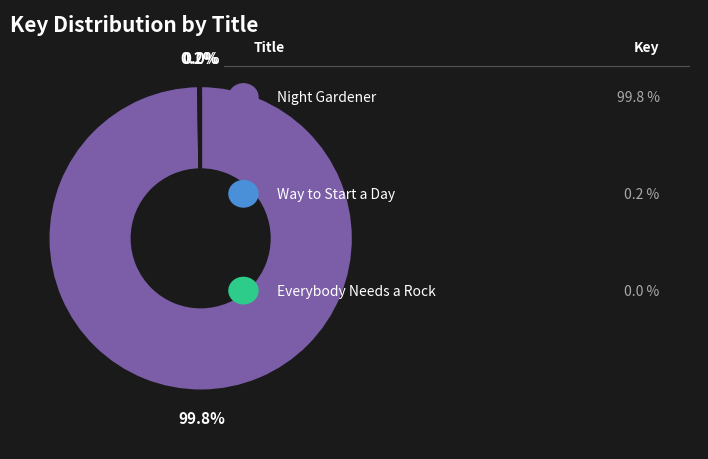

Is there any slice that represents more than half of the pie?

Yes